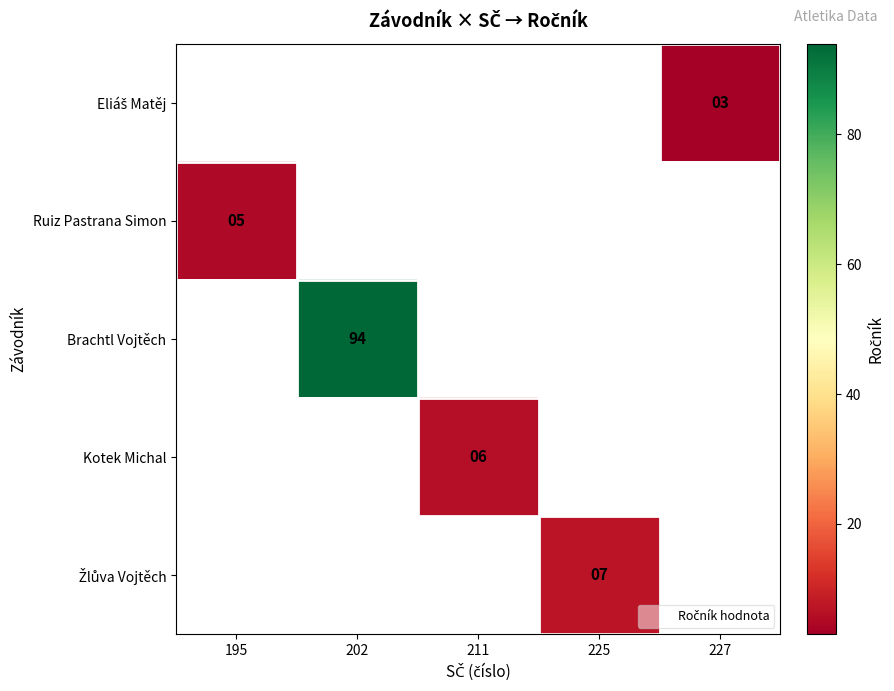

What is the approximate value of Žlůva Vojtěch at 225?

7.0